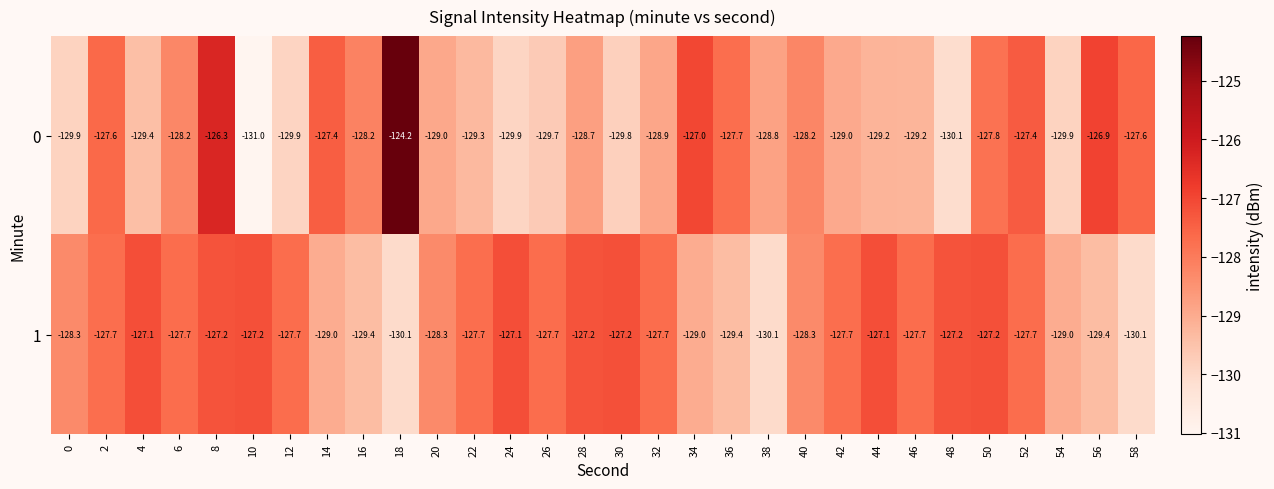

True or false: 1 has a value of -127.1 at 24.

True